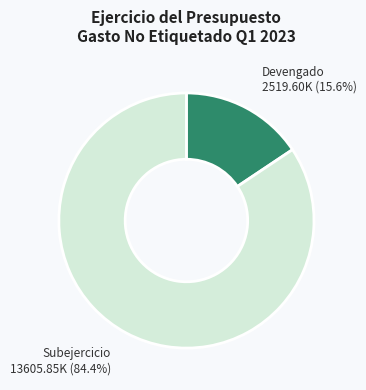

Is there any slice that represents more than half of the pie?

Yes